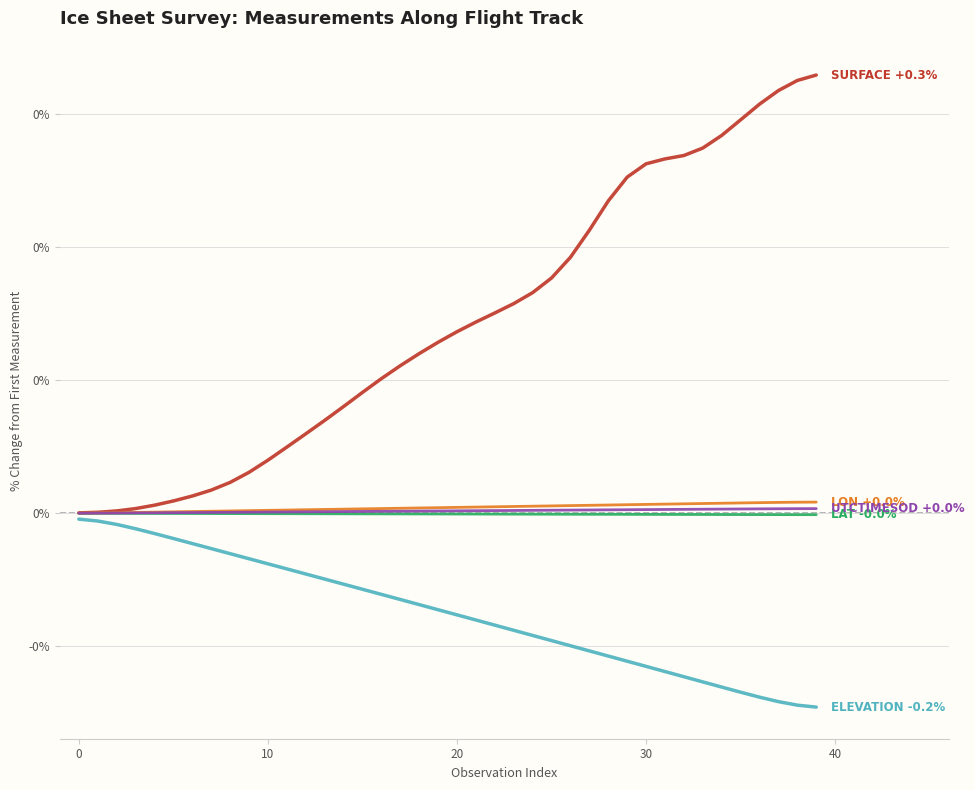

The value of ELEVATION at 8 is -0.0. True or false?

True